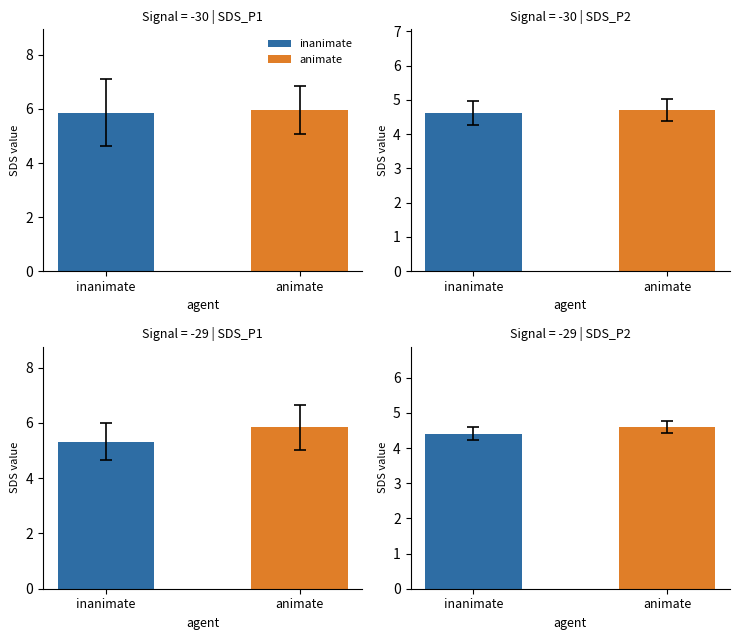

Is it true that SDS_P2 equals 2.8 at 1?

False